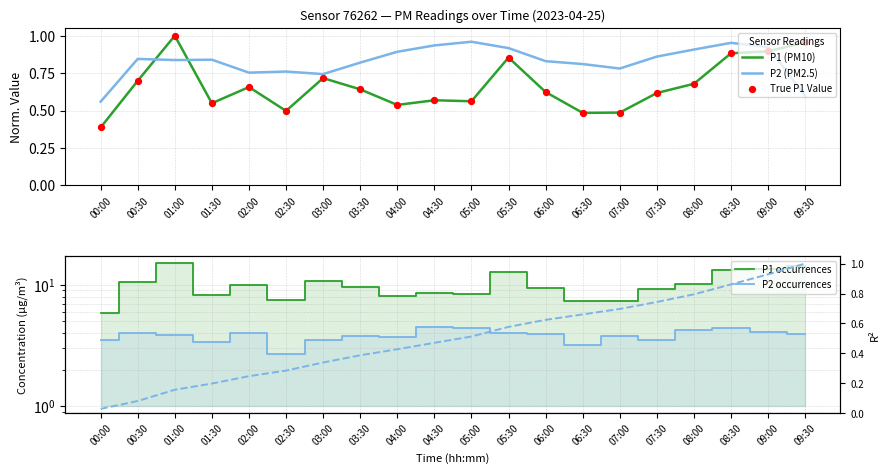

Which series has the largest total across all categories?

P1 occurrences